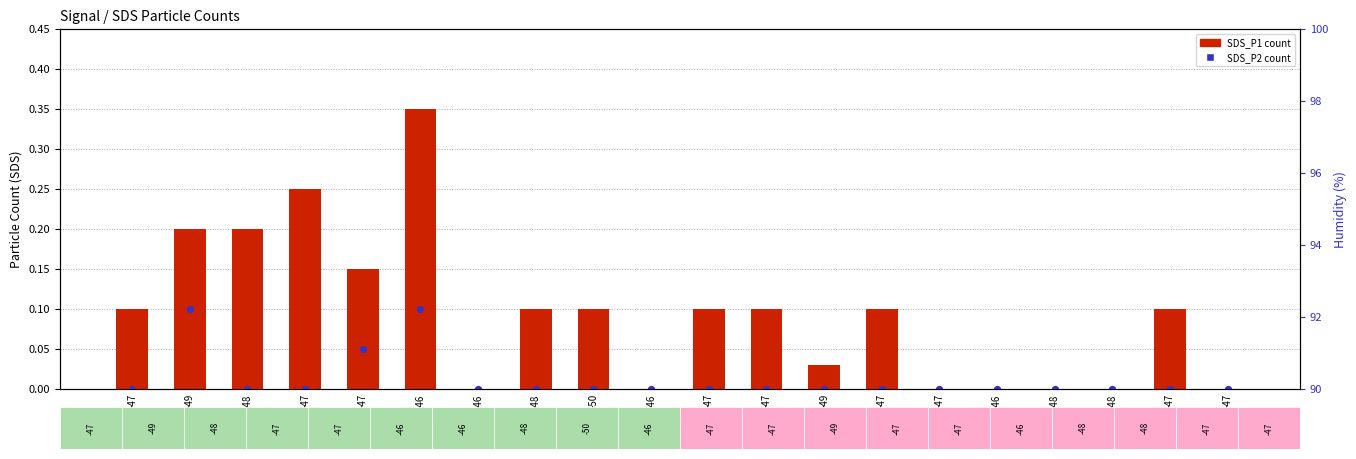

Which series reaches the maximum Y coordinate?

SDS_P1 (transformed count)